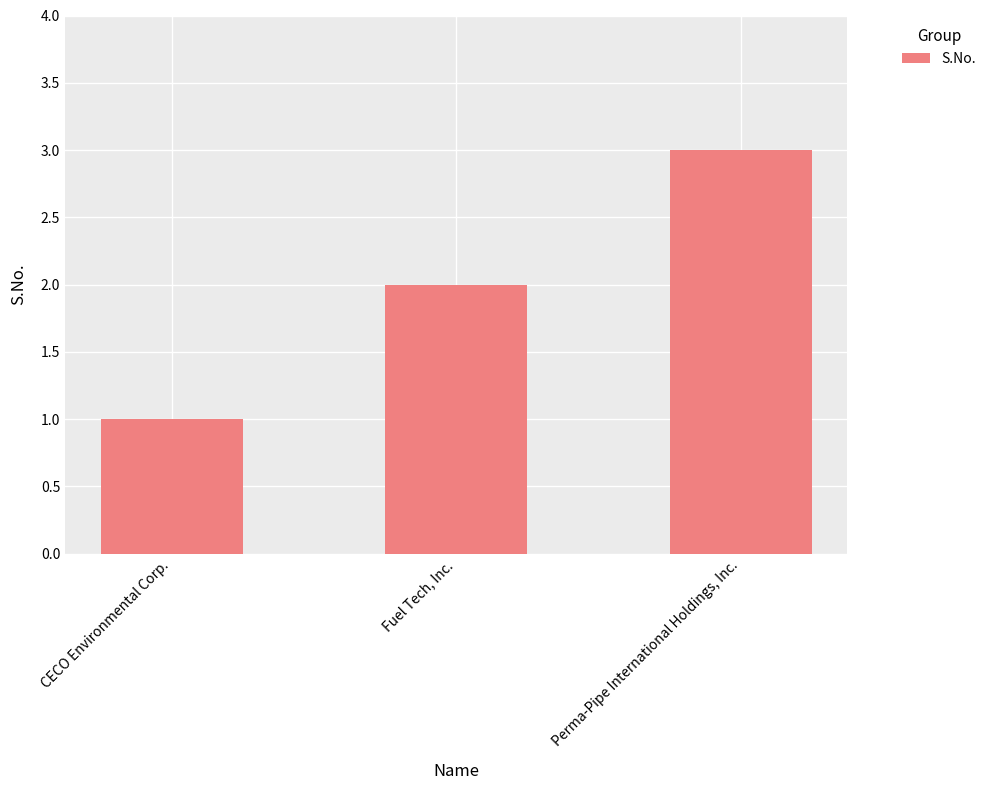

The chart shows a value of 3 at Perma-Pipe International Holdings, Inc.. True or false?

True